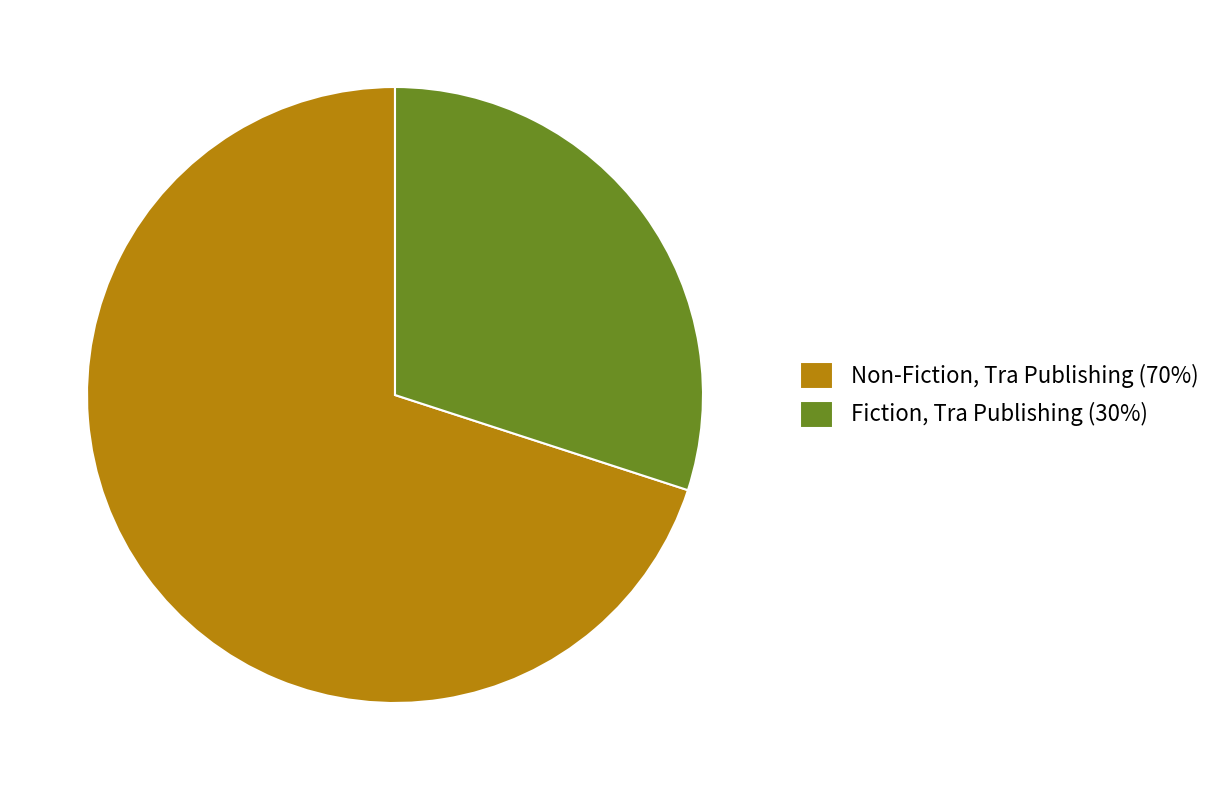

True or false: Non-Fiction, Tra Publishing accounts for 55% of the total.

False